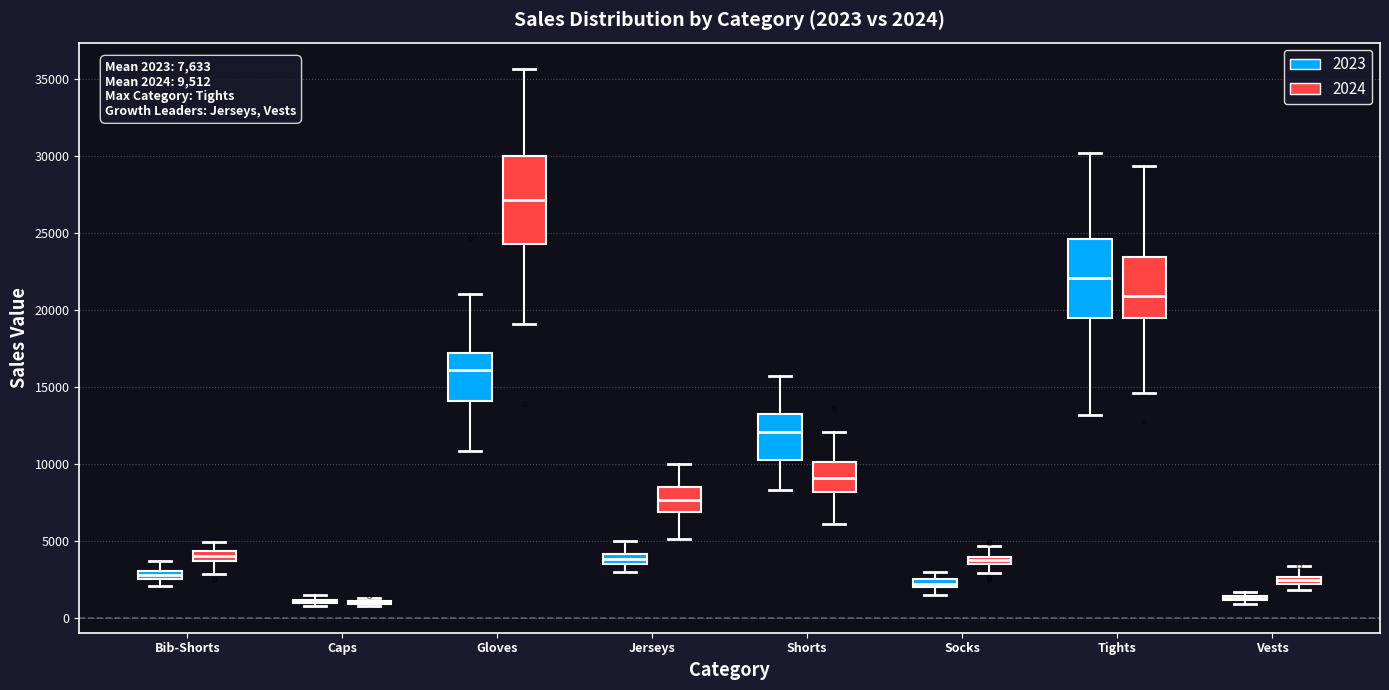

Which box is the tallest, from its lower edge to its upper edge?

Gloves (2024)